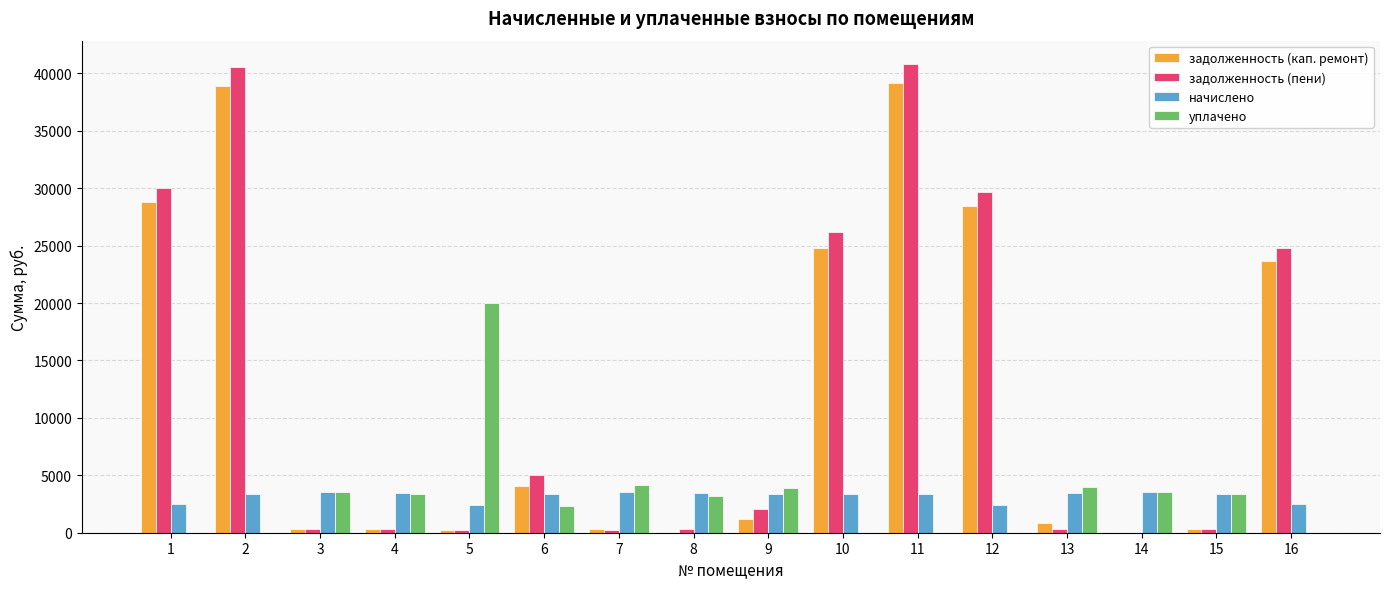

What is the greatest value displayed?

40813.6